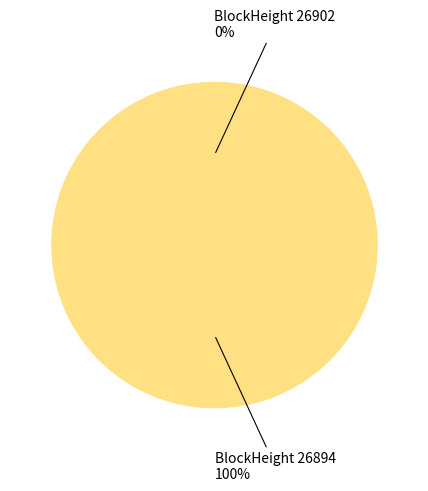

Is it true that 26902 is 6% of the pie?

False